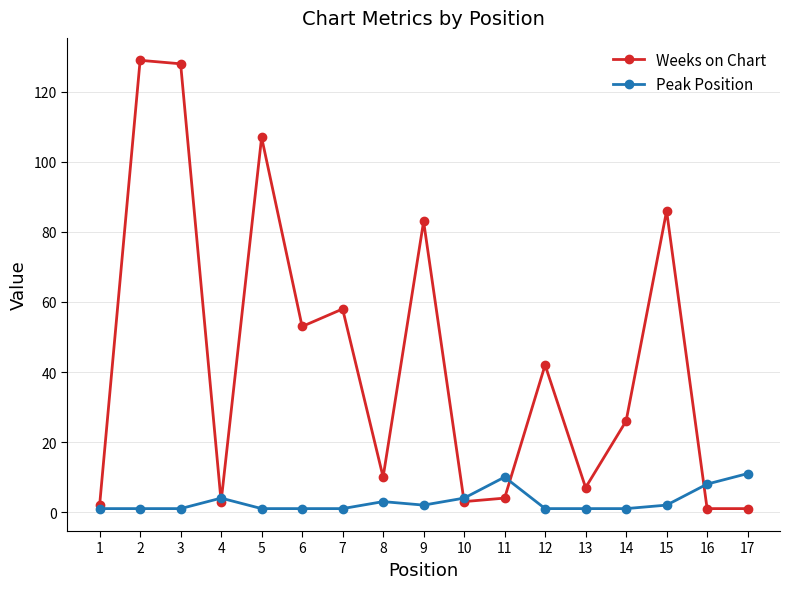

What is the maximum value shown in the chart?

129